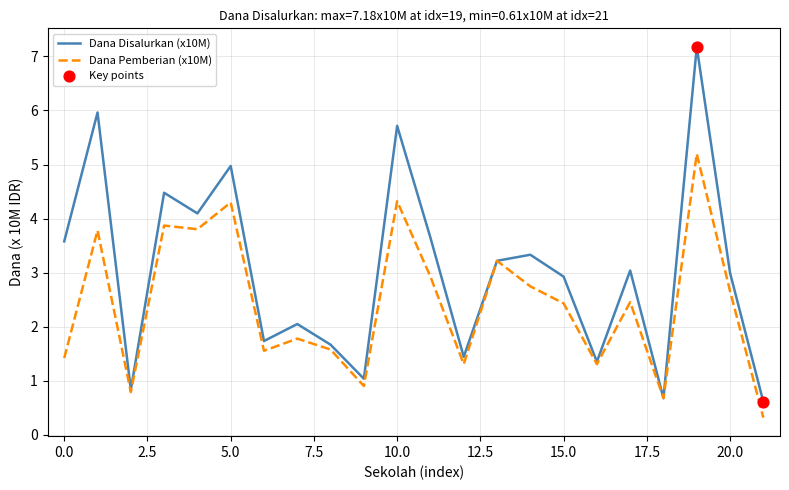

Which series has the largest total across all categories?

Dana Disalurkan (x10M)